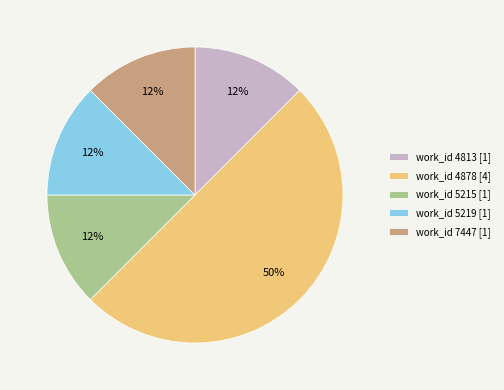

Does work_id 7447 [1] represent more than half of the total?

No